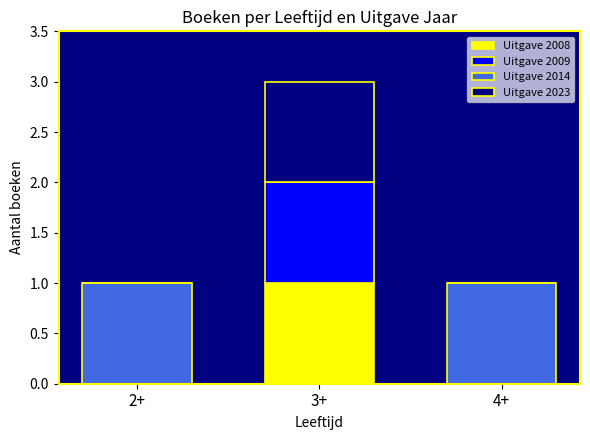

At which category is the sum across all series the highest?

3+